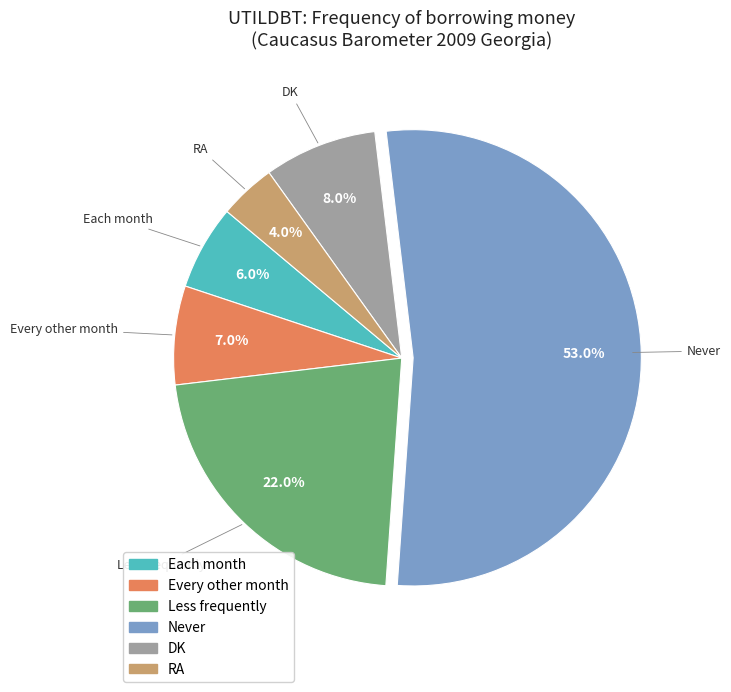

How much of the chart is everything except Each month?

94.0%